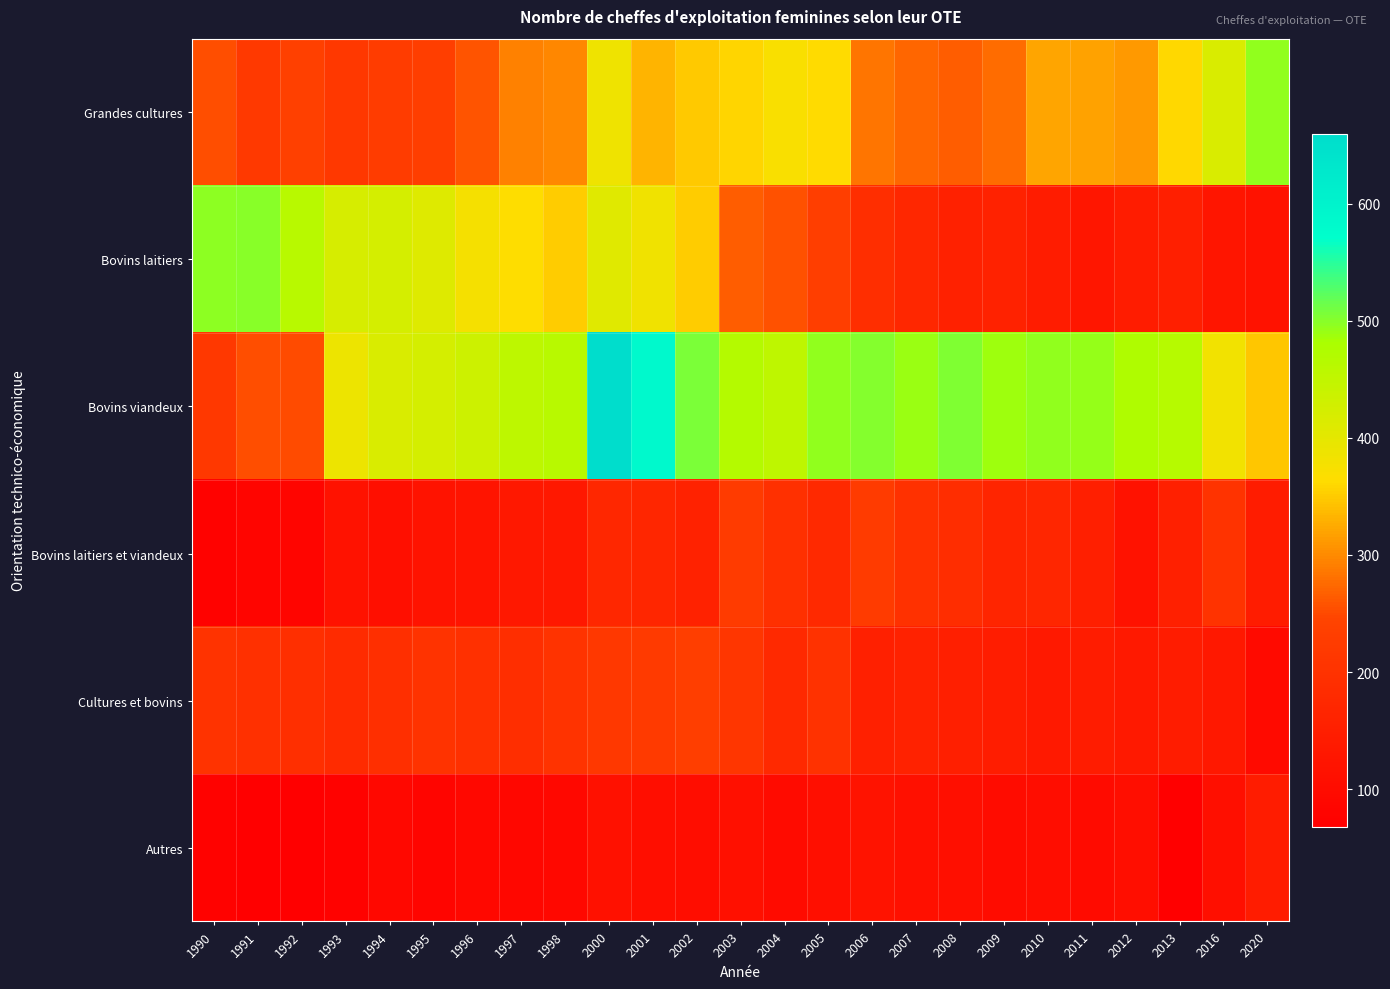

At how many categories does at least one series exceed 431?

21